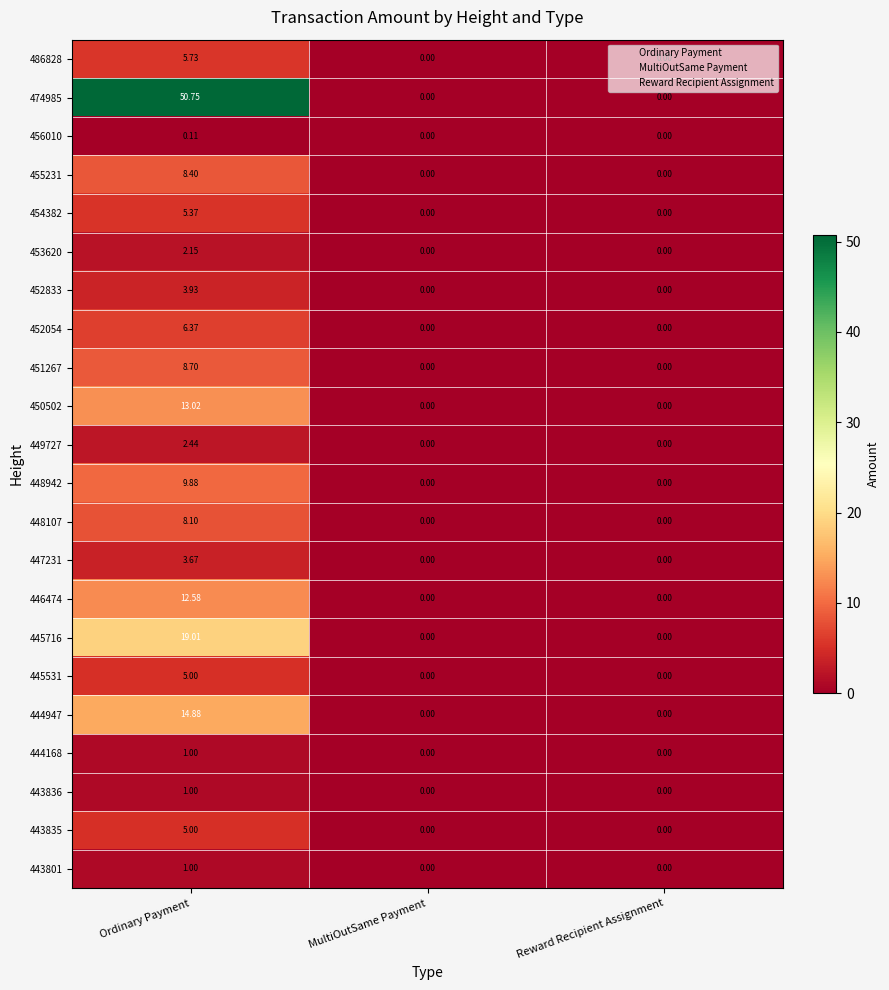

Which category has the highest value in the 453620 series?

Ordinary Payment